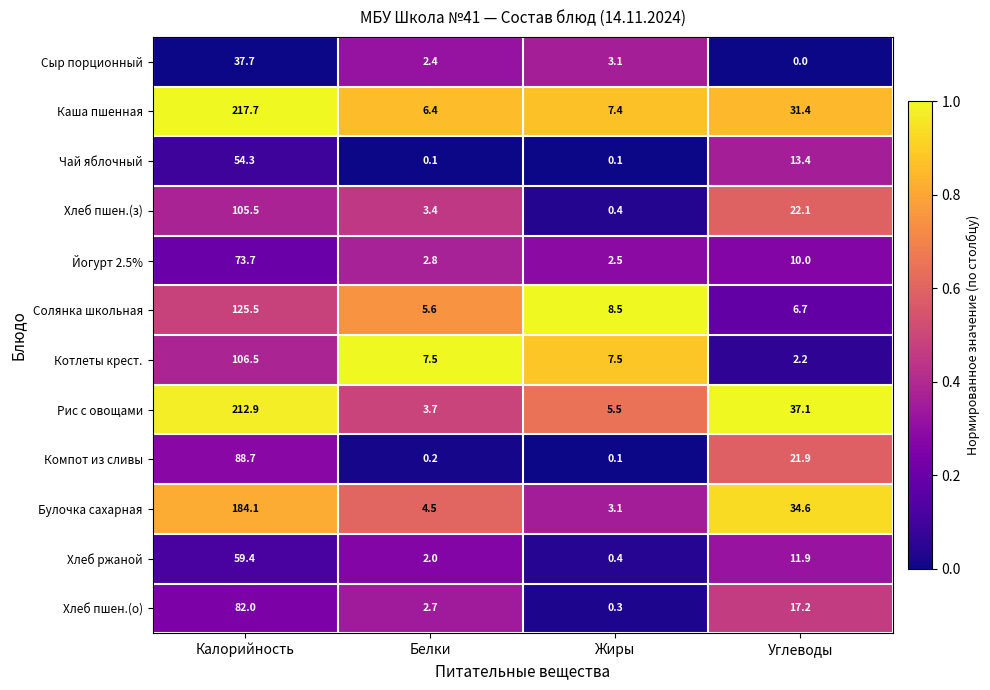

Where does the Булочка сахарная series first go above 34?

Калорийность